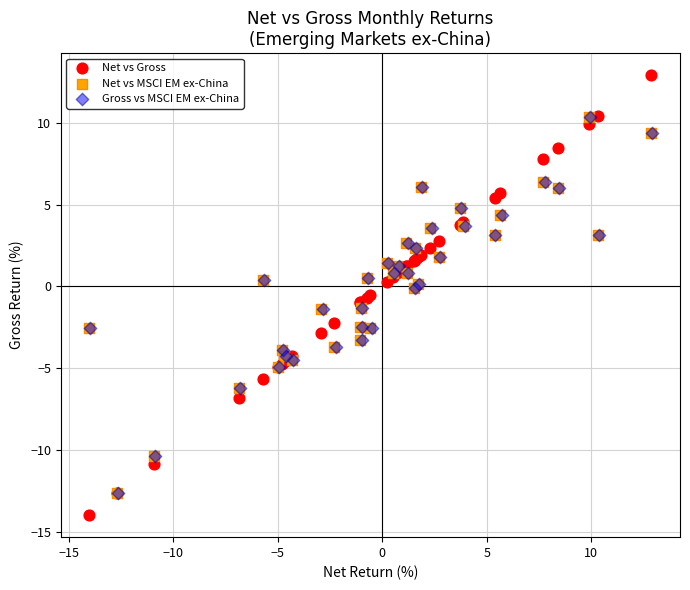

Which series contains the lowest Y value?

Net vs Gross